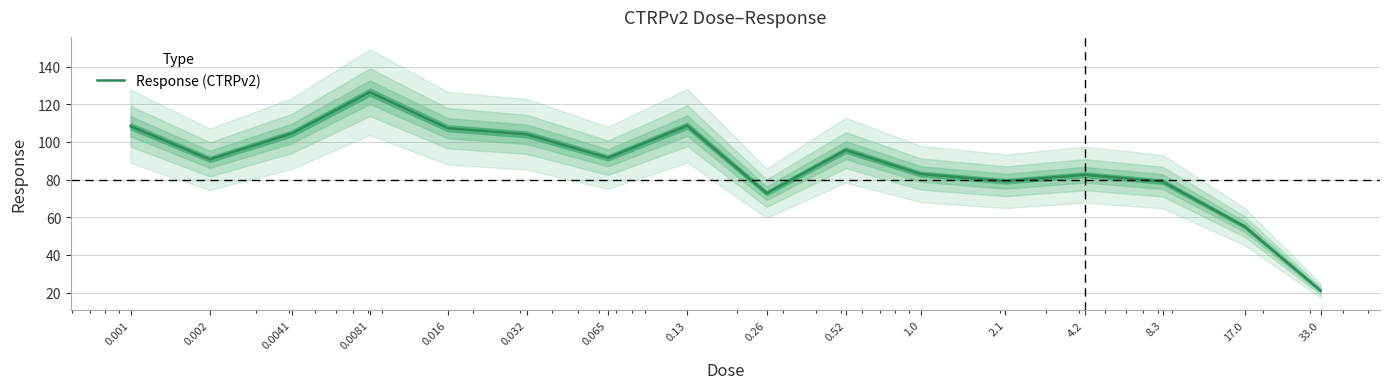

What is the greatest value displayed?

126.4